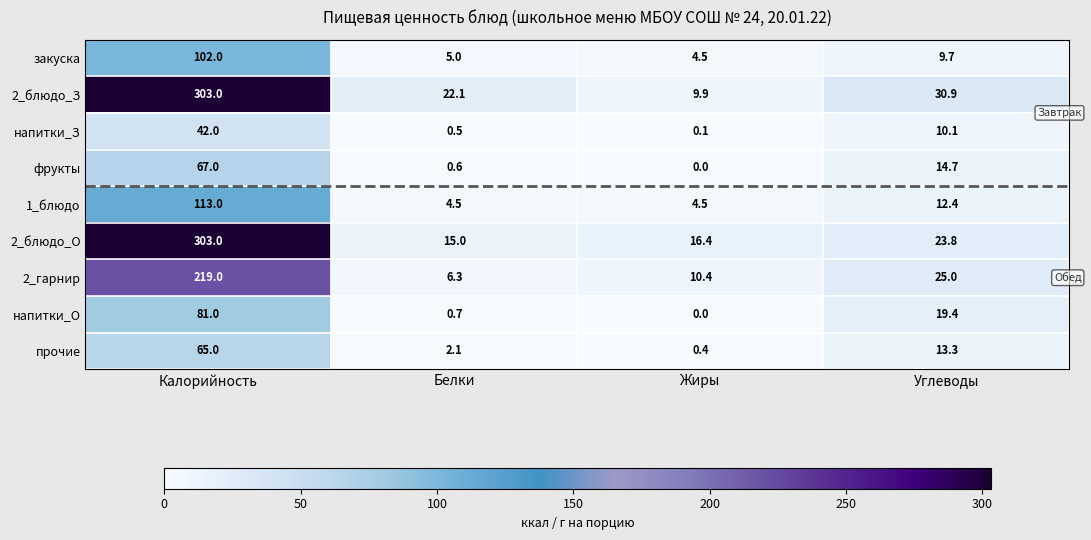

Is it true that фрукты equals 28.2 at Жиры?

False